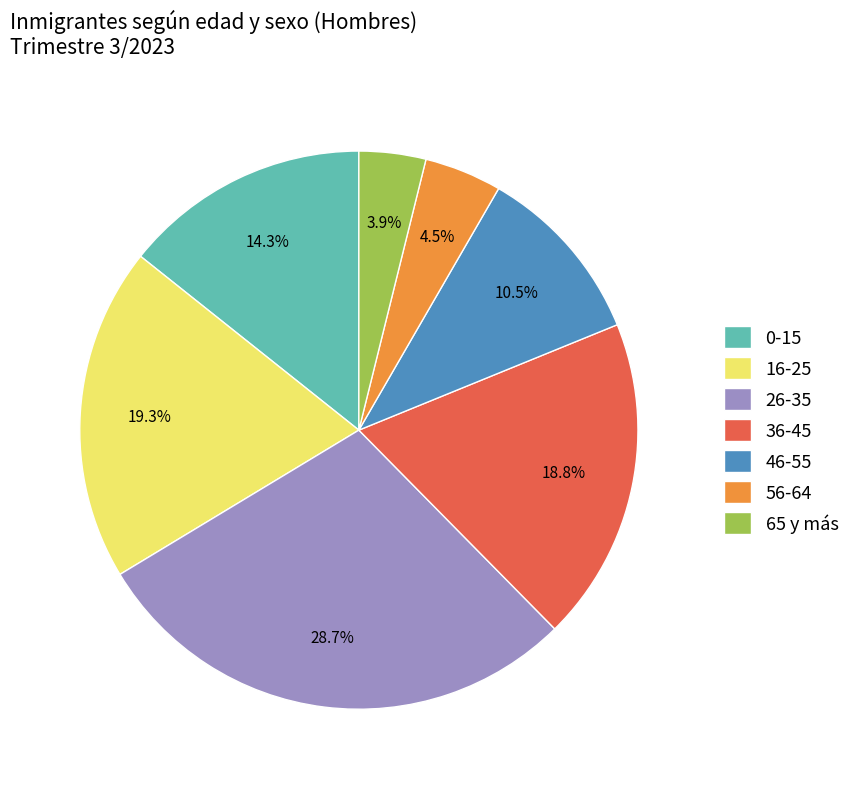

Is 36-45 the majority of the pie?

No